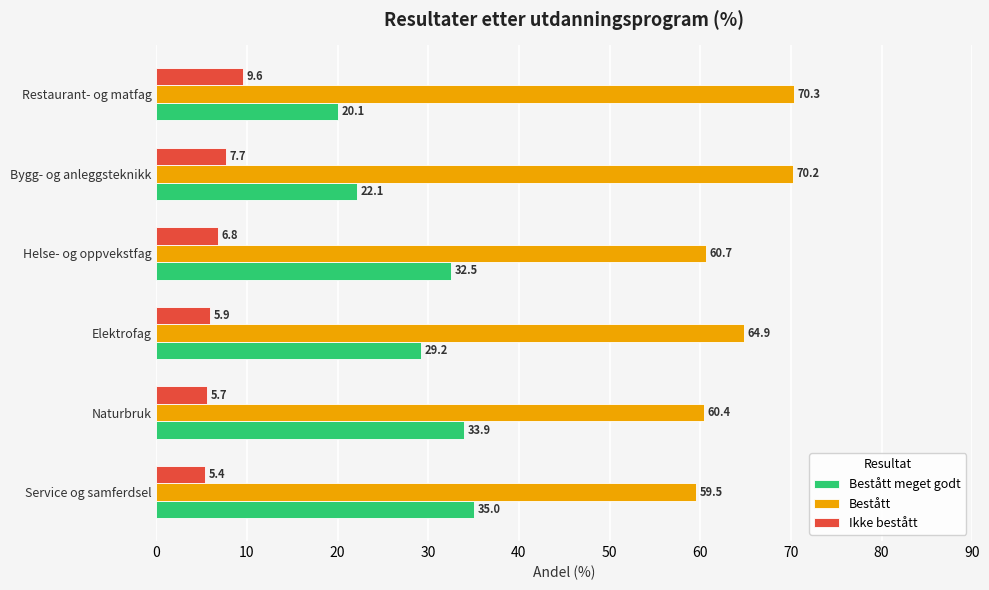

What is the lowest value of the Bestått meget godt series?

20.1